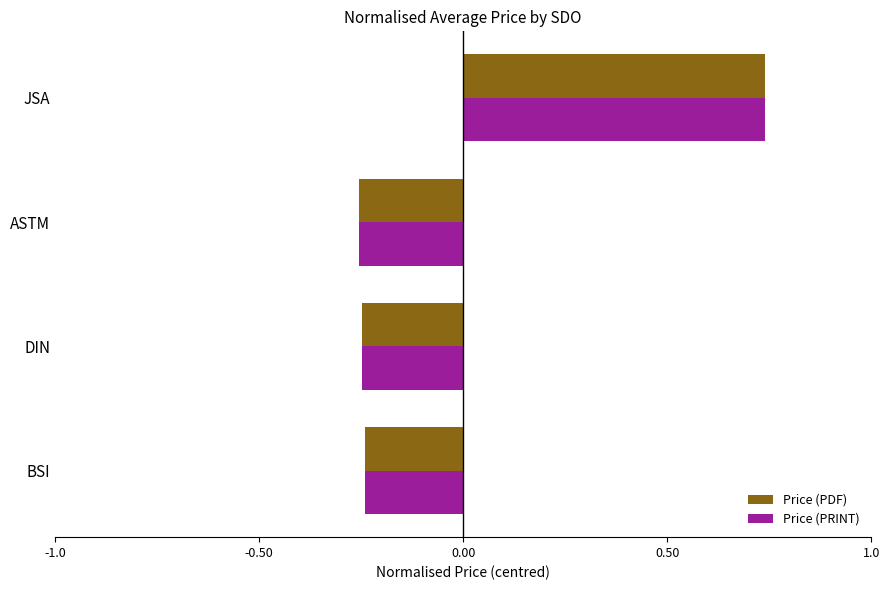

How many Price (PDF) values are between 0 and 1?

1